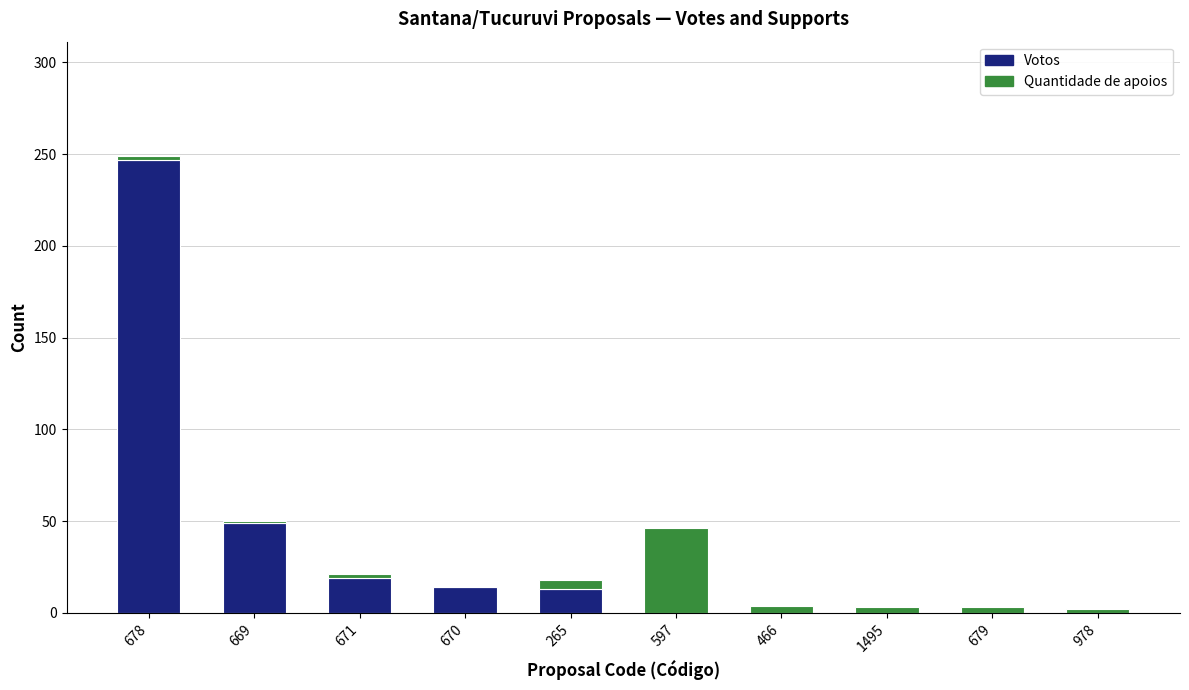

What is the highest value of the Votos series?

247